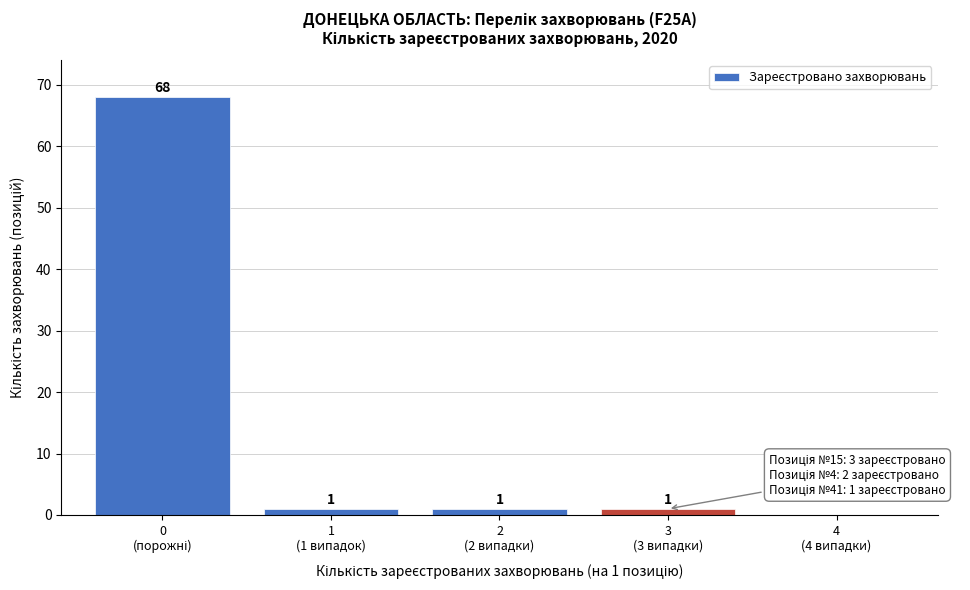

What is the maximum value shown in the chart?

68